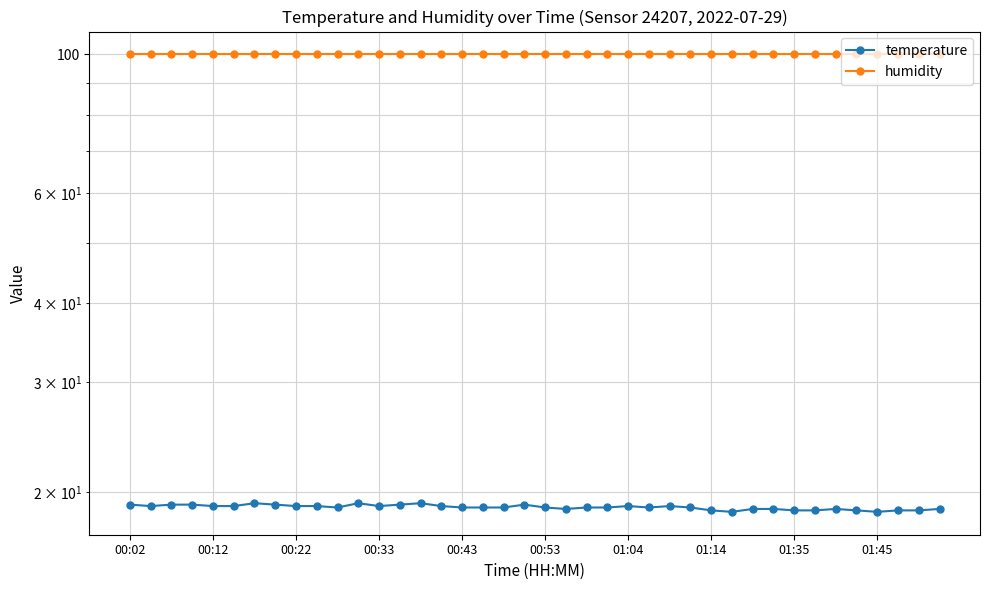

True or false: humidity has more than 2 interior local peaks.

False